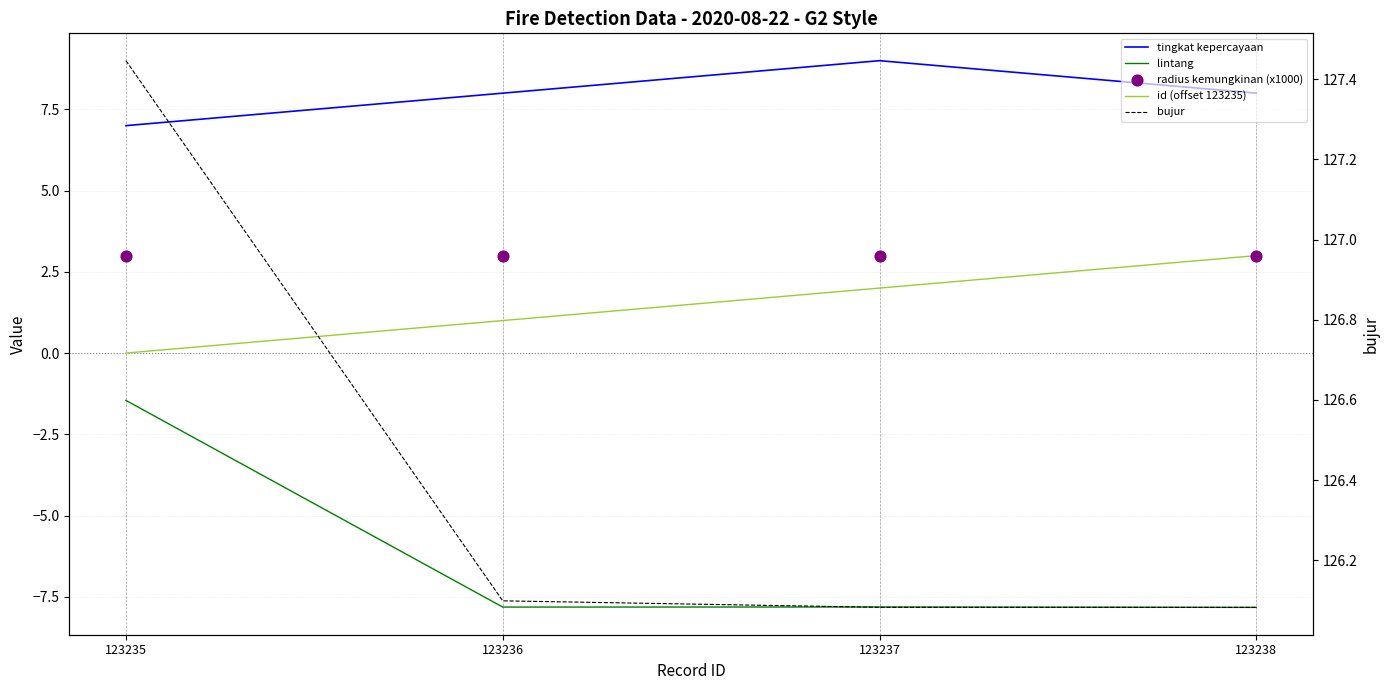

Which series has the widest spread of Y values?

lintang